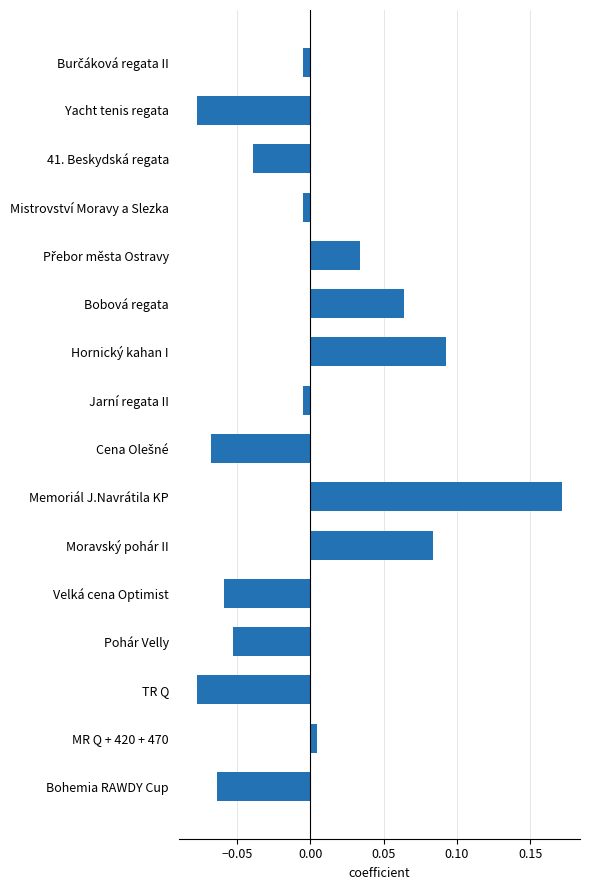

Which label corresponds to the largest value in the chart?

Memoriál J.Navrátila KP